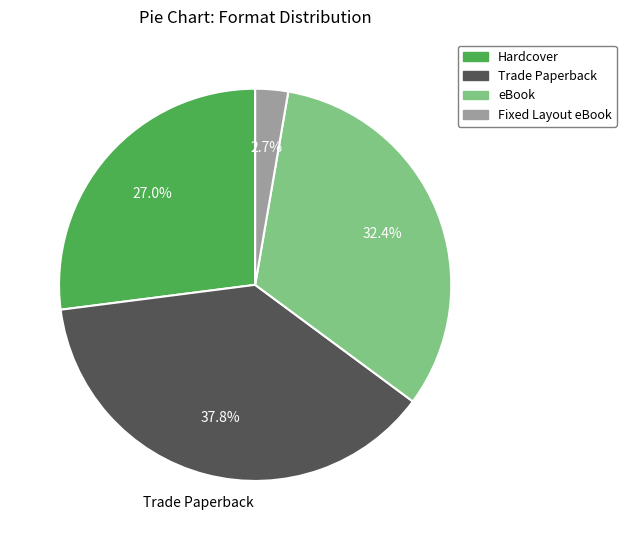

Which category has the biggest portion of the pie?

Trade Paperback